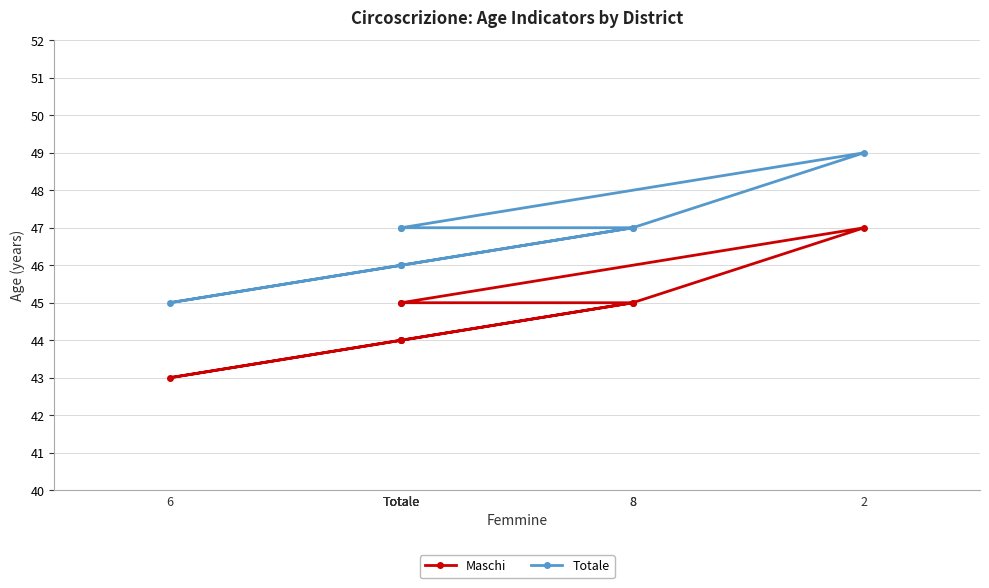

How many lines are shown in the chart?

2